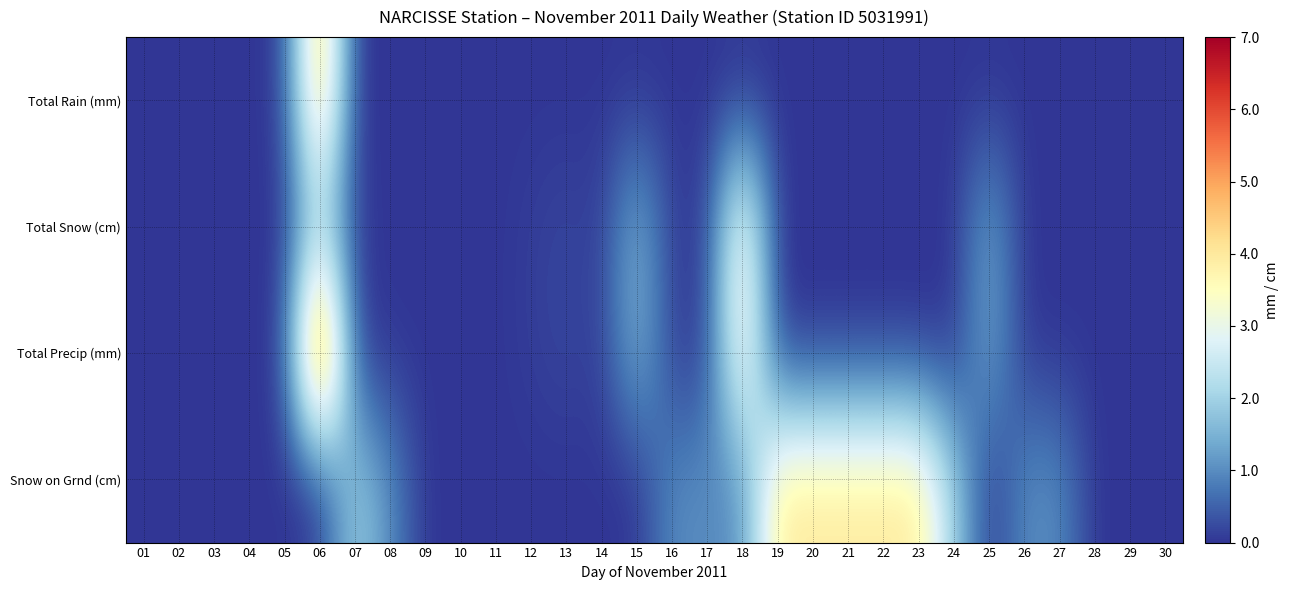

Reading left to right, extract all data points from this chart.

Total Rain (mm): 01=0.0	02=0.0	03=0.0	04=0.0	05=0.1	06=4.9	07=0.0	08=0.0	09=0.0	10=0.0	11=0.0	12=0.0	13=0.0	14=0.0	15=0.0	16=0.0	17=0.0	18=0.0	19=0.0	20=0.0	21=0.0	22=0.0	23=0.0	24=0.0	25=0.0	26=0.0	27=0.0	28=0.0	29=0.0	30=0.0
Total Snow (cm): 01=0.0	02=0.0	03=0.0	04=0.0	05=0.0	06=2.0	07=0.1	08=0.0	09=0.0	10=0.0	11=0.0	12=0.1	13=0.2	14=0.1	15=1.6	16=0.1	17=0.1	18=3.8	19=0.0	20=0.0	21=0.0	22=0.0	23=0.0	24=0.0	25=1.4	26=0.0	27=0.0	28=0.0	29=0.0	30=0.0
Total Precip (mm): 01=0.0	02=0.0	03=0.0	04=0.0	05=0.1	06=6.9	07=0.1	08=0.0	09=0.0	10=0.0	11=0.0	12=0.1	13=0.2	14=0.1	15=1.6	16=0.1	17=0.1	18=3.8	19=0.0	20=0.0	21=0.0	22=0.0	23=0.0	24=0.0	25=1.4	26=0.0	27=0.0	28=0.0	29=0.0	30=0.0
Snow on Grnd (cm): 01=0.0	02=0.0	03=0.0	04=0.0	05=0.0	06=0.0	07=2.0	08=1.0	09=0.0	10=0.0	11=0.0	12=0.0	13=0.0	14=0.0	15=0.0	16=1.0	17=1.0	18=1.0	19=4.0	20=4.0	21=4.0	22=4.0	23=4.0	24=2.0	25=0.0	26=1.0	27=1.0	28=0.0	29=0.0	30=0.0